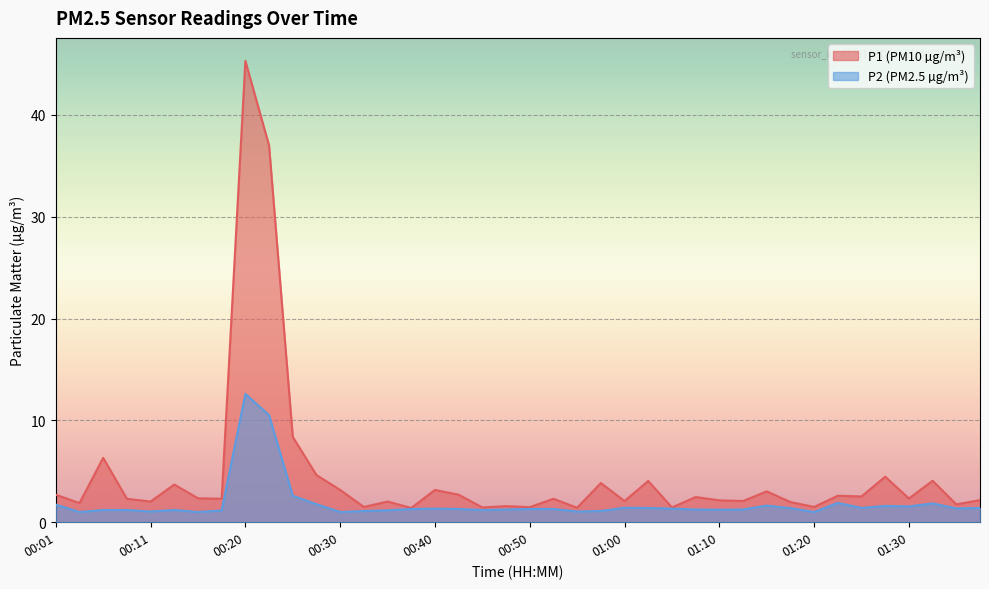

How many lines are shown in the chart?

2